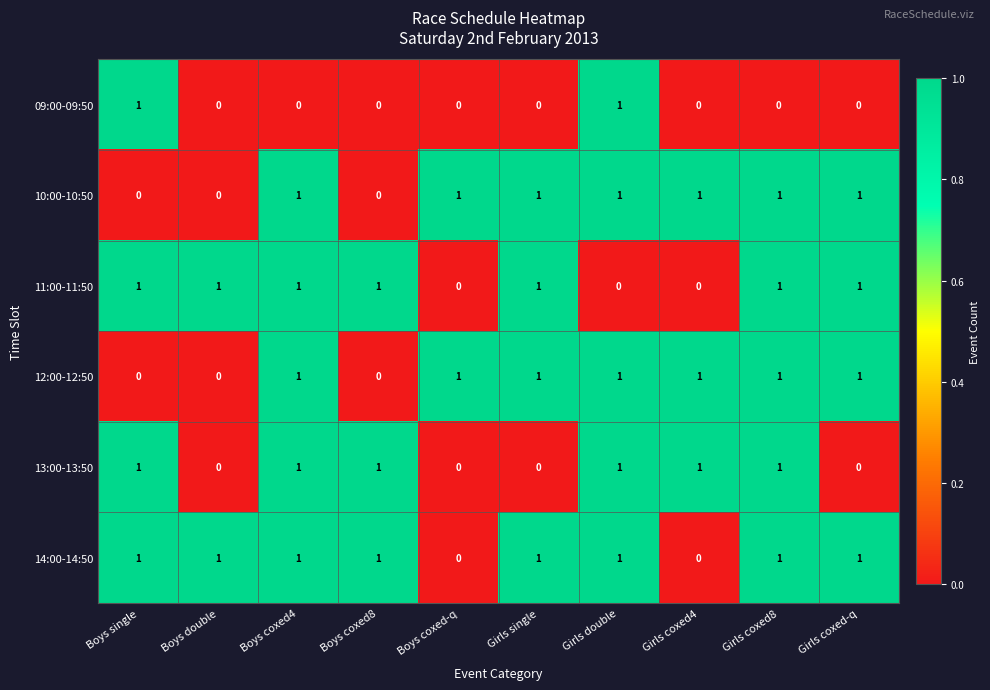

Count the 12:00-12:50 values in the range 0 to 1.

10